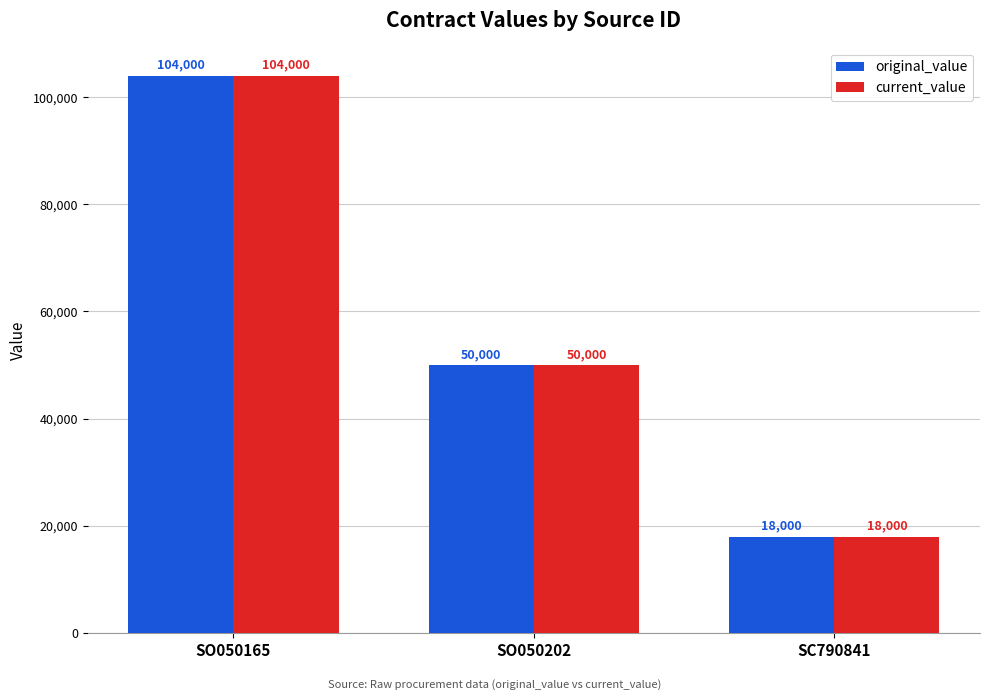

What is the difference between the maximum and second lowest values in the original_value series?

54000